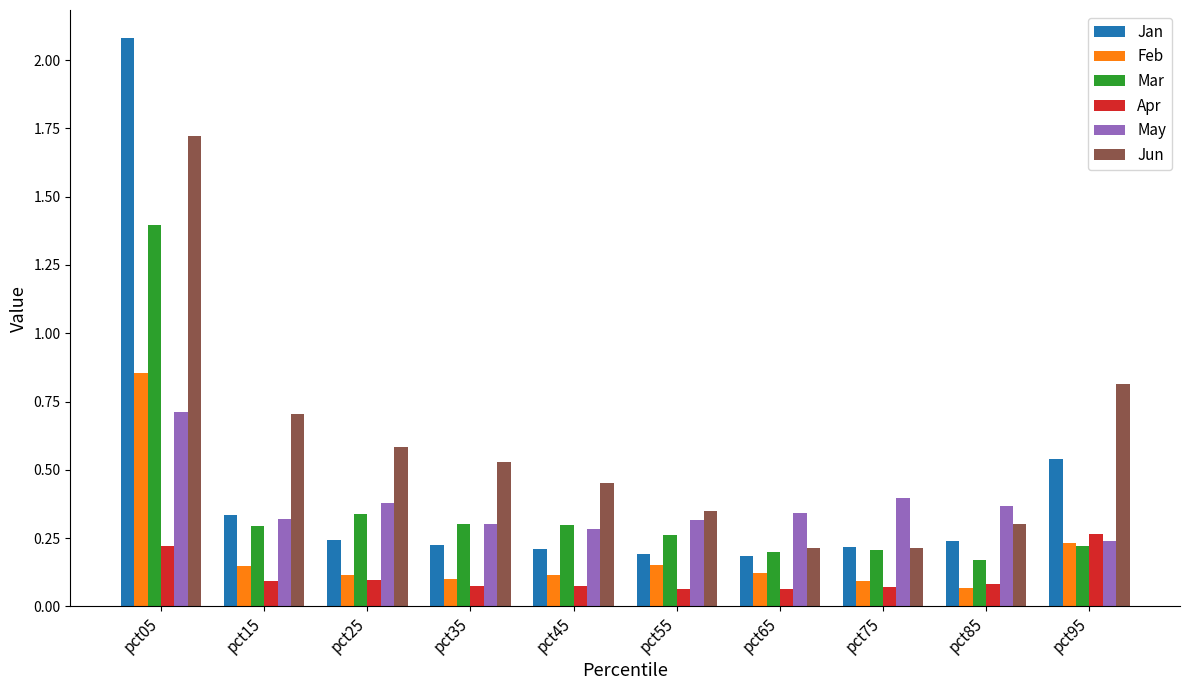

Count the Mar values in the range 0 to 1.

9